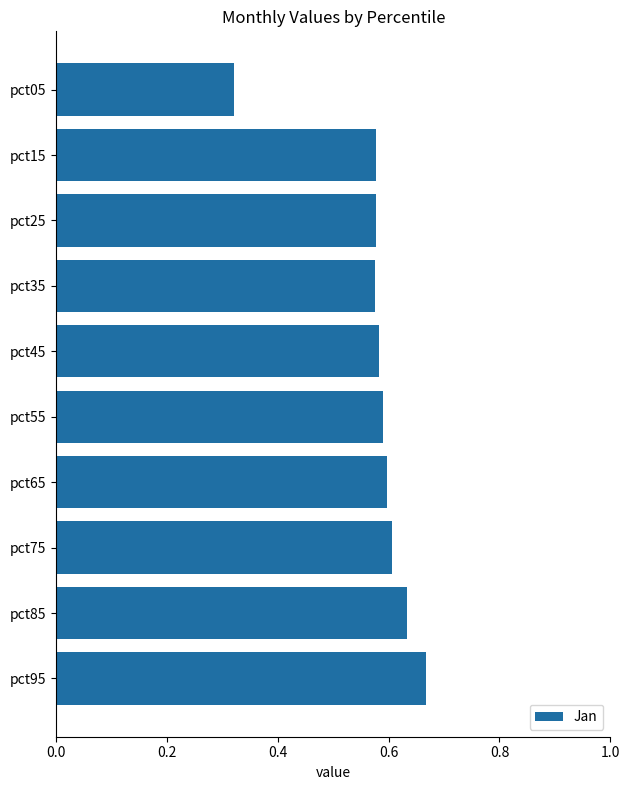

What is the sum of all values?

5.7